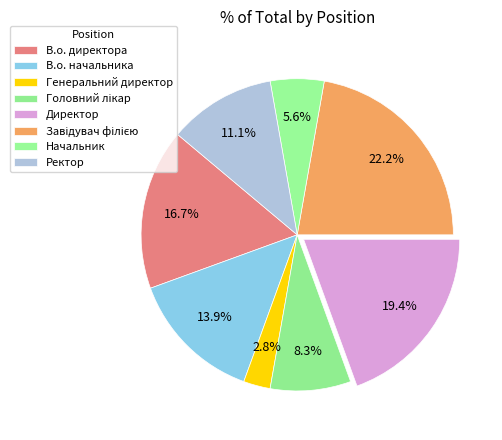

To the nearest percent, what is the combined percentage of Генеральний директор and В.о. начальника?

17%